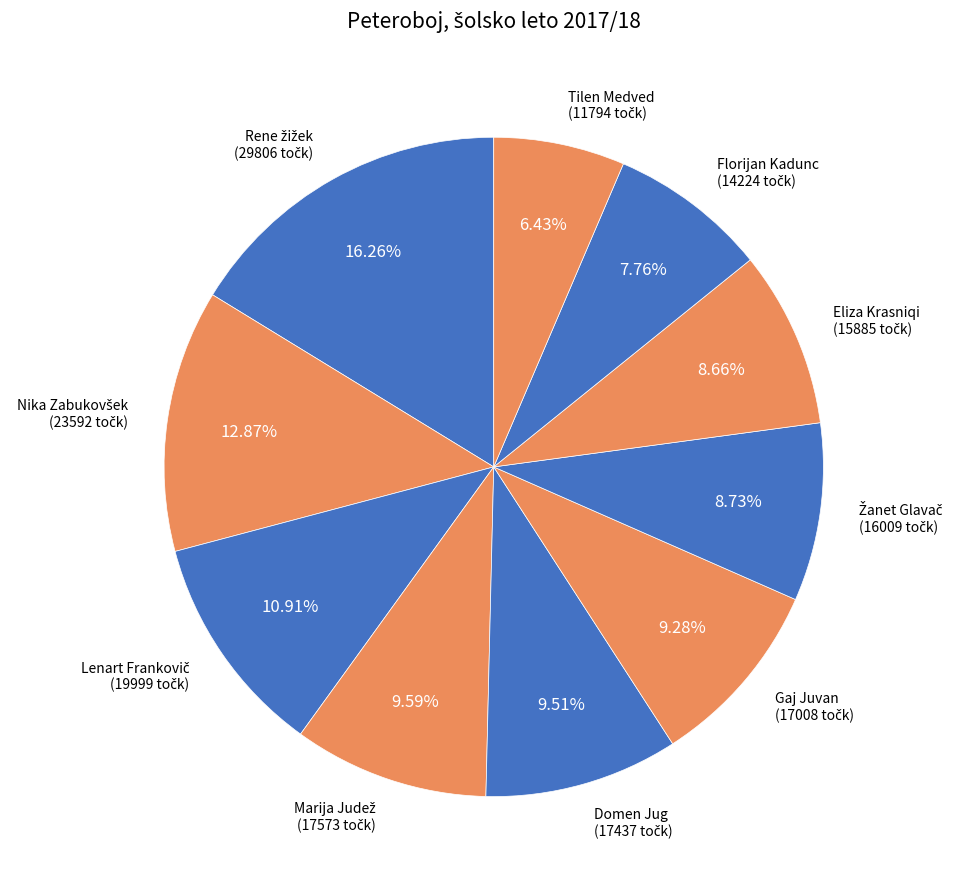

Does any single category account for the majority?

No